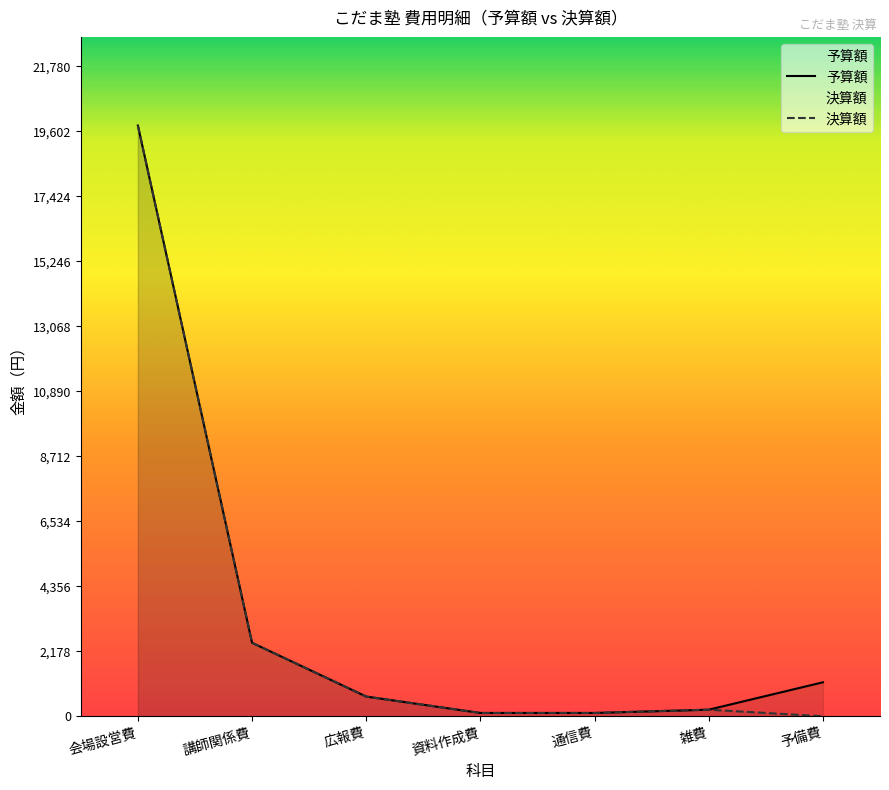

Does the chart display data point markers on the line(s)?

No